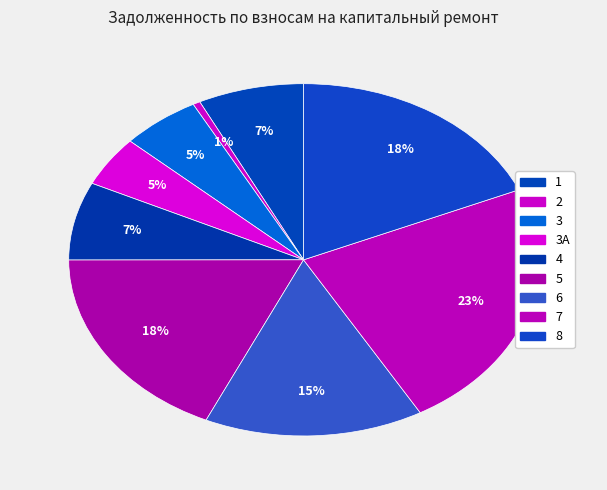

Count the number of slices in the pie.

9